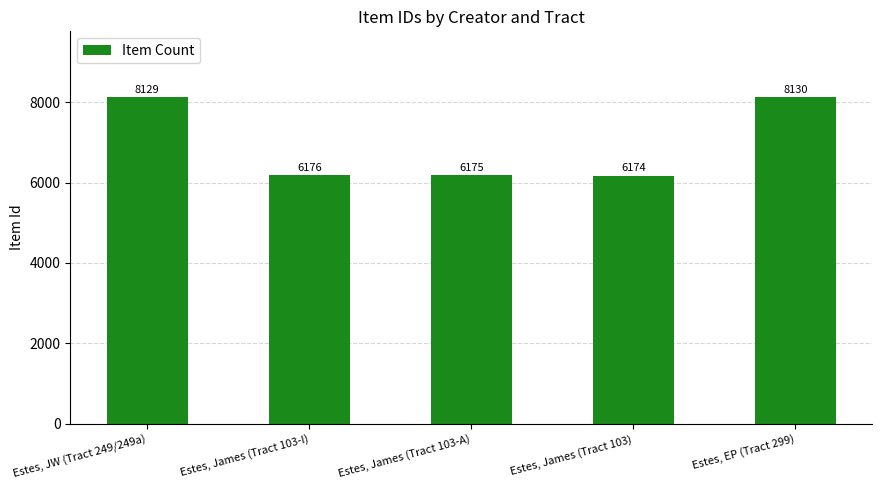

How many categories are shown in the chart?

5